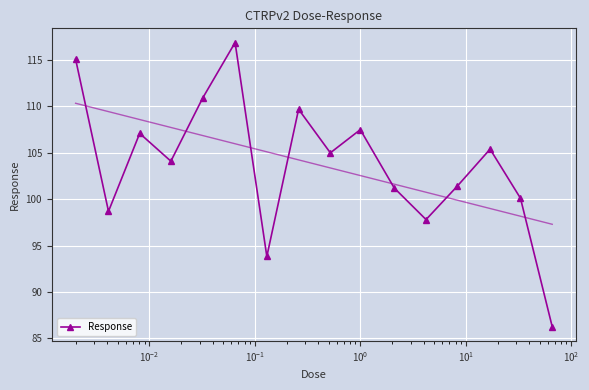

True or false: Response has more than 1 points higher than both neighbors.

True